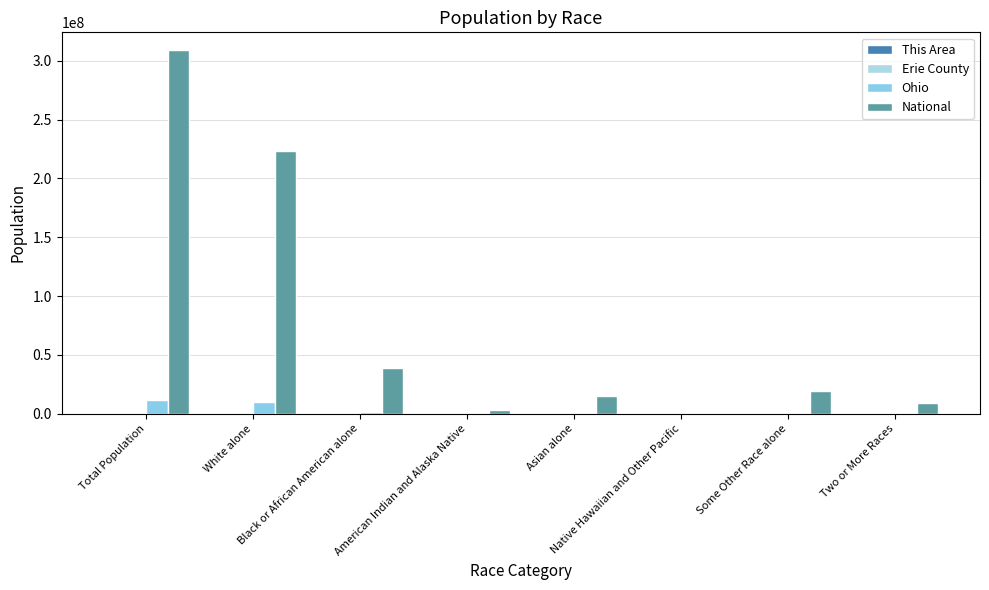

What is the difference between the Erie County values at Some Other Race alone and Native Hawaiian and Other Pacific?

516